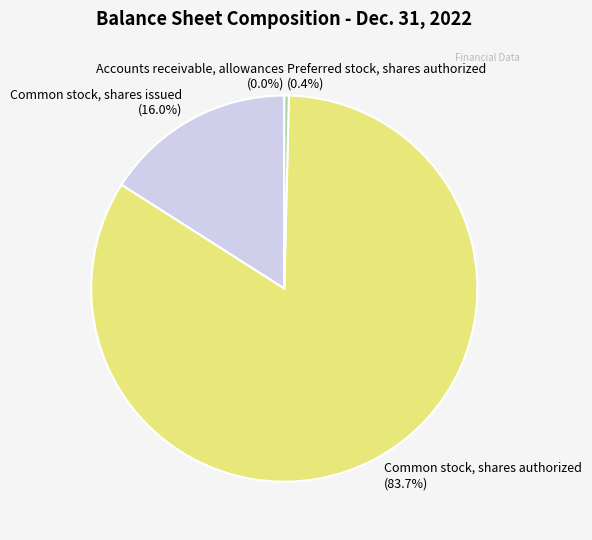

The Common stock, shares authorized slice represents 96% of the pie. True or false?

False